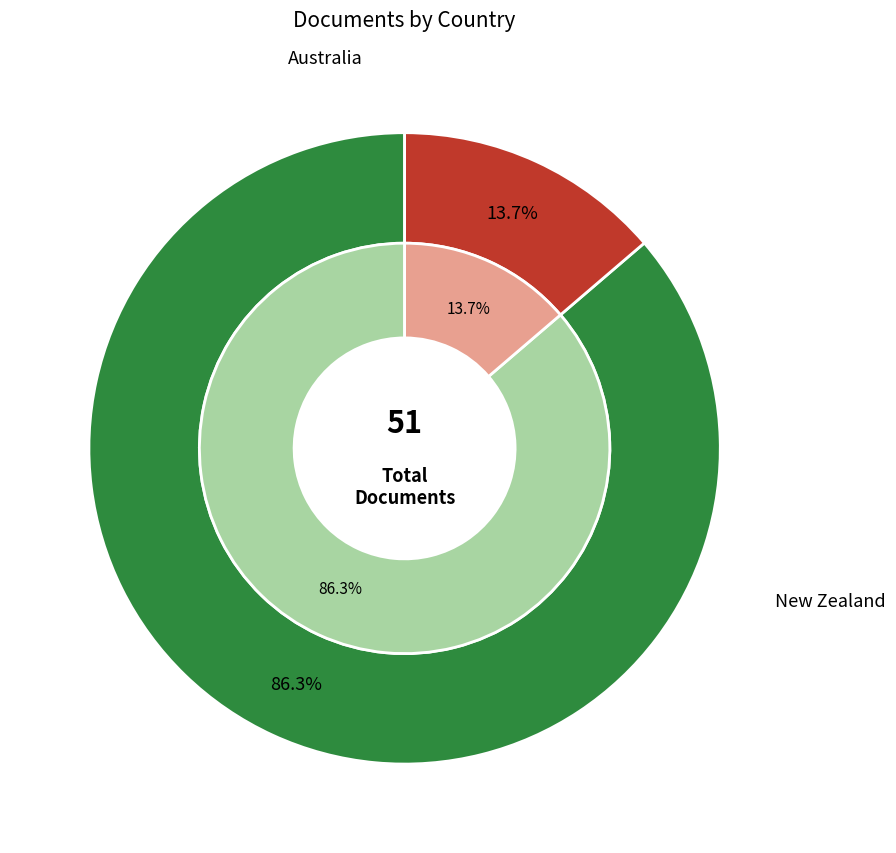

Approximately how many times larger is the value at New Zealand compared to Australia?

0.2